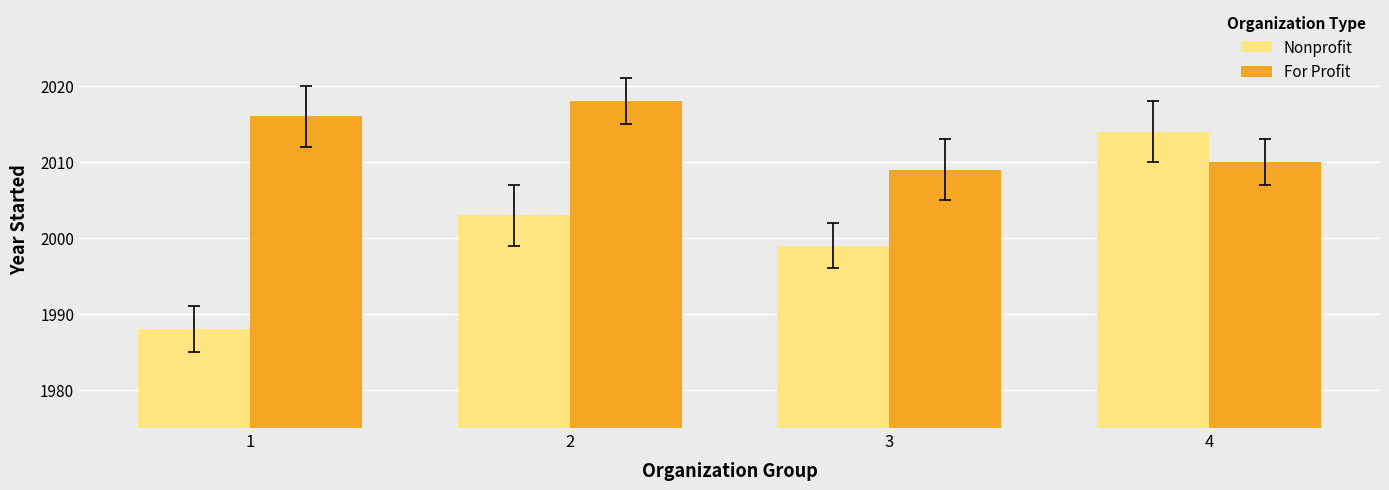

Is it true that Nonprofit equals 2014 at 4?

True